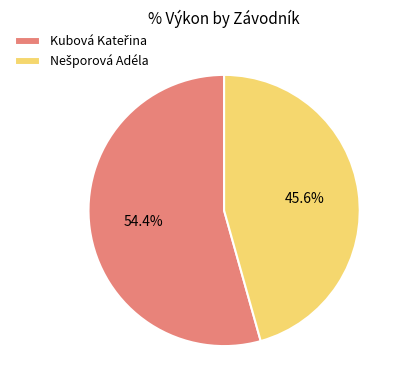

Is there any slice that represents more than half of the pie?

Yes